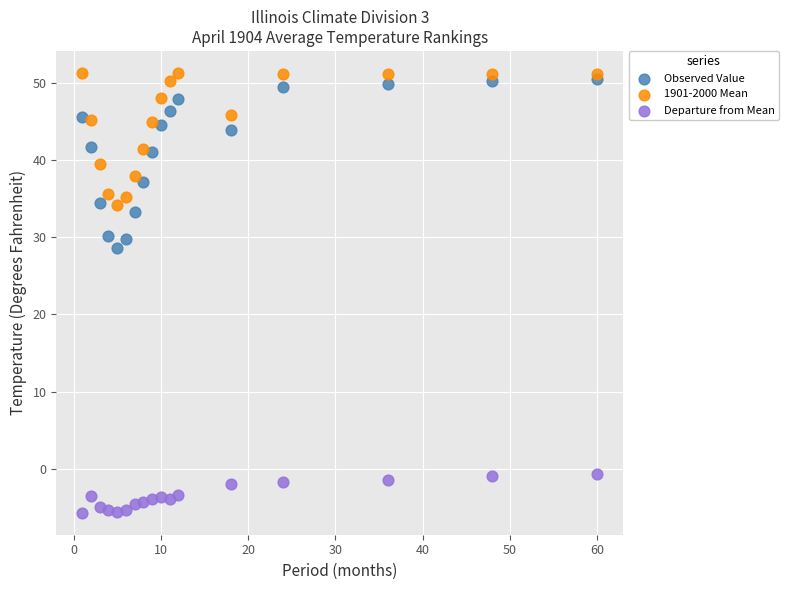

Which series has the widest spread of Y values?

Observed Value